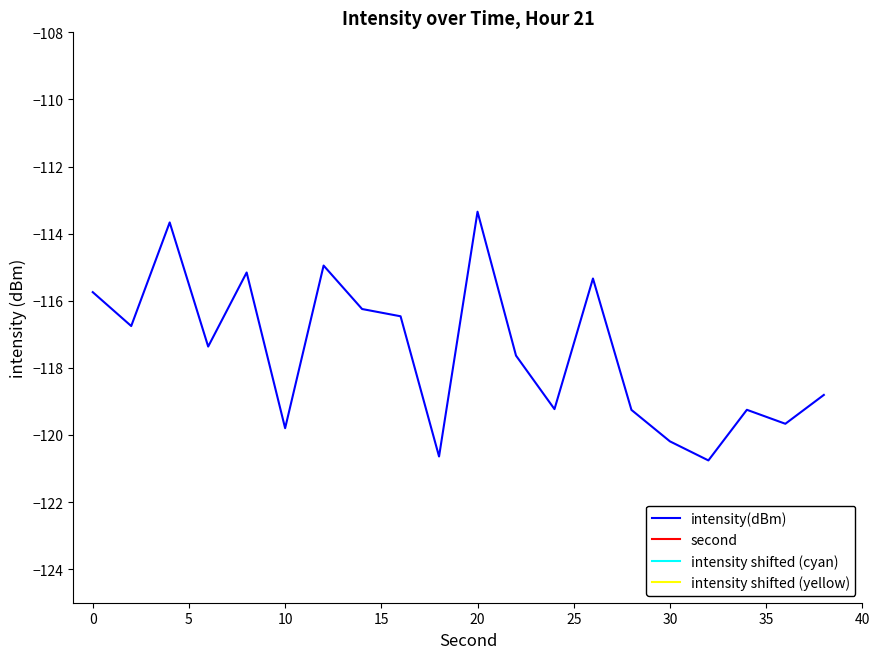

Is this an area chart (filled region under the line)?

No